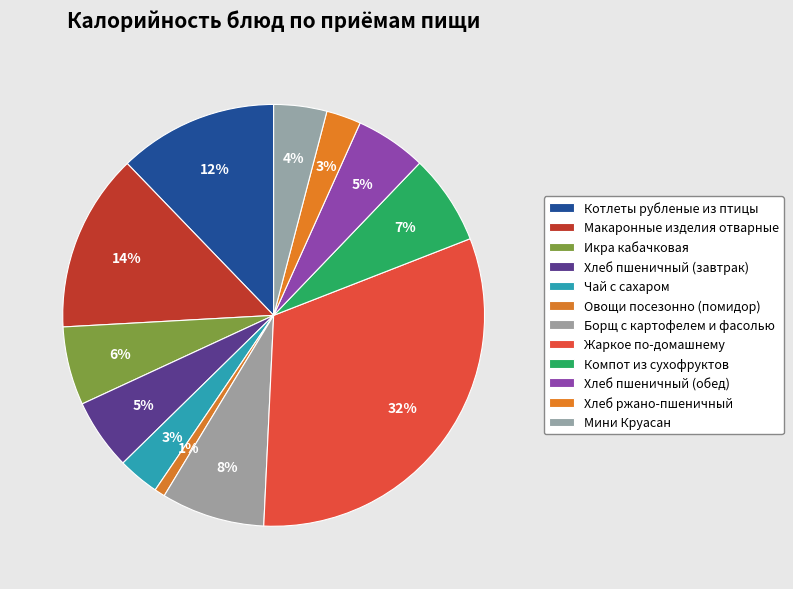

How many slices are in this pie chart?

12